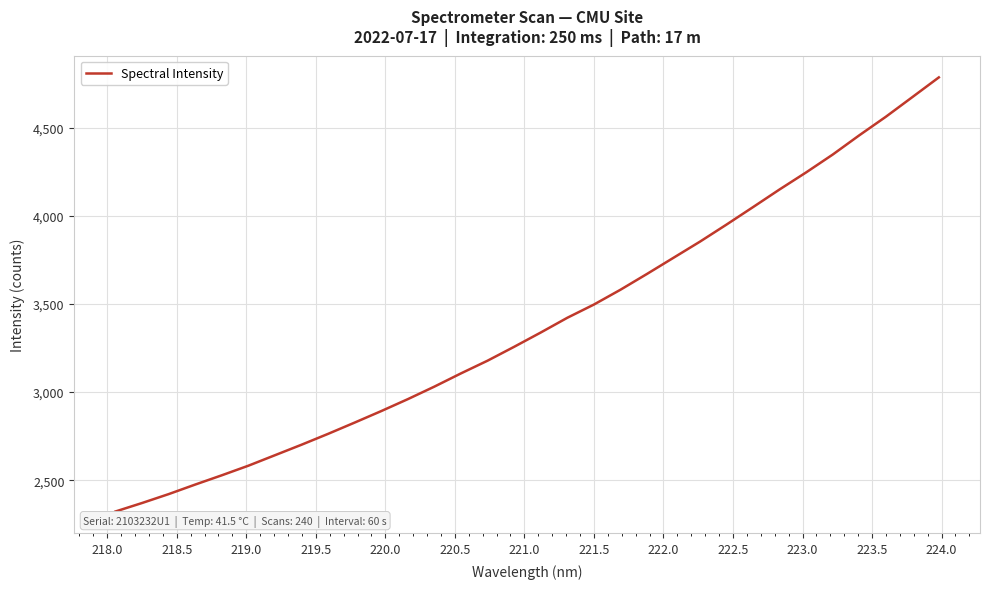

What is the greatest value displayed?

4786.7